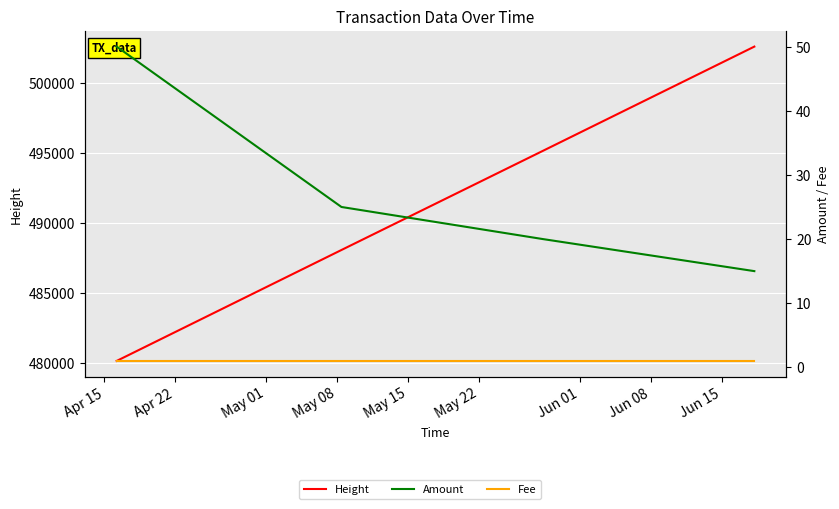

What is the average value of the Fee series?

1